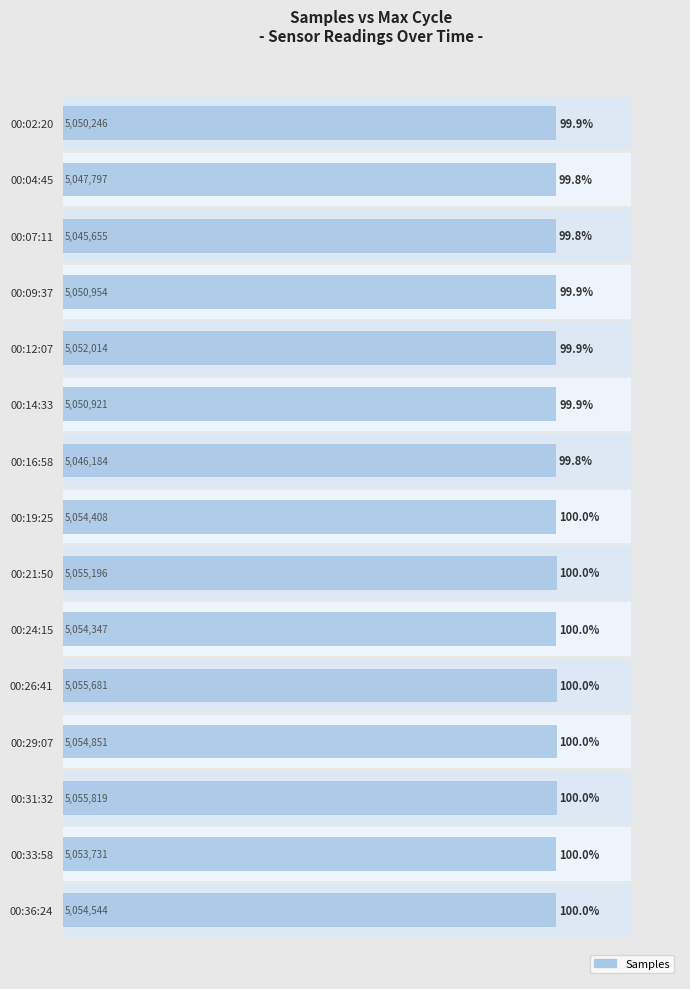

Between 00:31:32 and 00:09:37, which is larger?

00:31:32